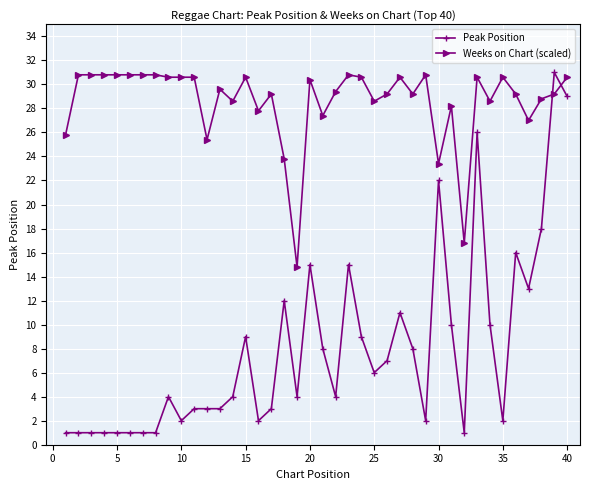

What is the value of the Weeks on Chart (scaled) point at the 13th from the left?

29.6